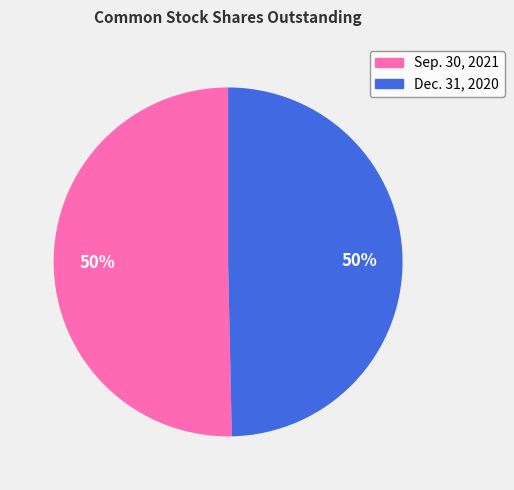

What percentage is the Dec. 31, 2020 slice, to the nearest percent?

50%